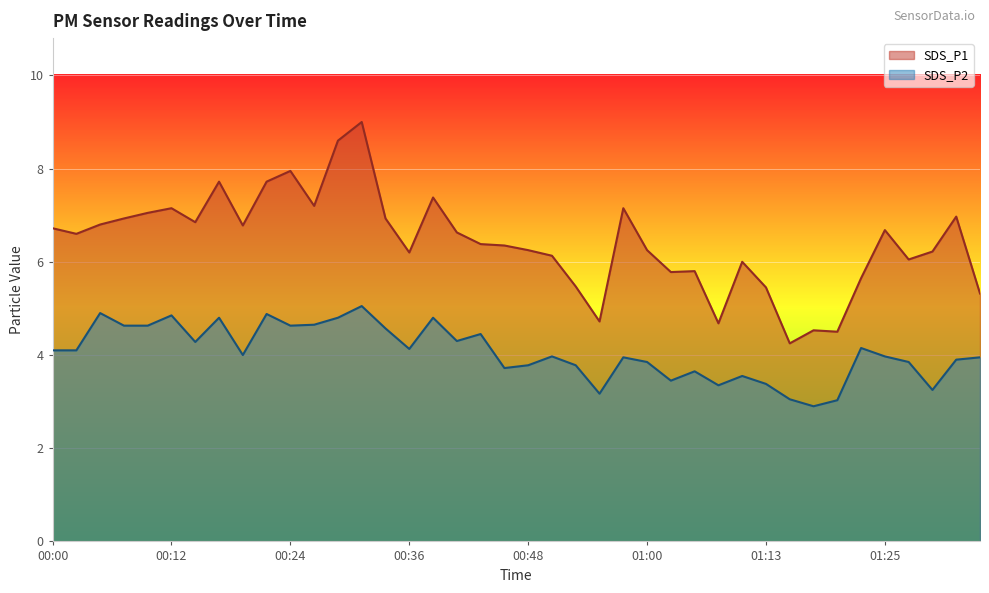

Reading left to right, extract all data points from this chart.

SDS_P1: 00:00=6.7	00:02=6.6	00:04=6.8	00:07=6.9	00:09=7.0	00:12=7.2	00:14=6.8	00:17=7.7	00:19=6.8	00:21=7.7	00:24=8.0	00:26=7.2	00:29=8.6	00:31=9.0	00:34=6.9	00:36=6.2	00:38=7.4	00:41=6.6	00:43=6.4	00:46=6.3	00:48=6.2	00:51=6.1	00:53=5.5	00:56=4.7	00:58=7.2	01:00=6.2	01:03=5.8	01:05=5.8	01:08=4.7	01:10=6.0	01:13=5.5	01:15=4.2	01:17=4.5	01:20=4.5	01:22=5.7	01:25=6.7	01:27=6.0	01:30=6.2	01:32=7.0	01:34=5.3
SDS_P2: 00:00=4.1	00:02=4.1	00:04=4.9	00:07=4.6	00:09=4.6	00:12=4.8	00:14=4.3	00:17=4.8	00:19=4.0	00:21=4.9	00:24=4.6	00:26=4.7	00:29=4.8	00:31=5.0	00:34=4.6	00:36=4.1	00:38=4.8	00:41=4.3	00:43=4.5	00:46=3.7	00:48=3.8	00:51=4.0	00:53=3.8	00:56=3.2	00:58=4.0	01:00=3.9	01:03=3.5	01:05=3.6	01:08=3.4	01:10=3.5	01:13=3.4	01:15=3.0	01:17=2.9	01:20=3.0	01:22=4.2	01:25=4.0	01:27=3.9	01:30=3.2	01:32=3.9	01:34=4.0